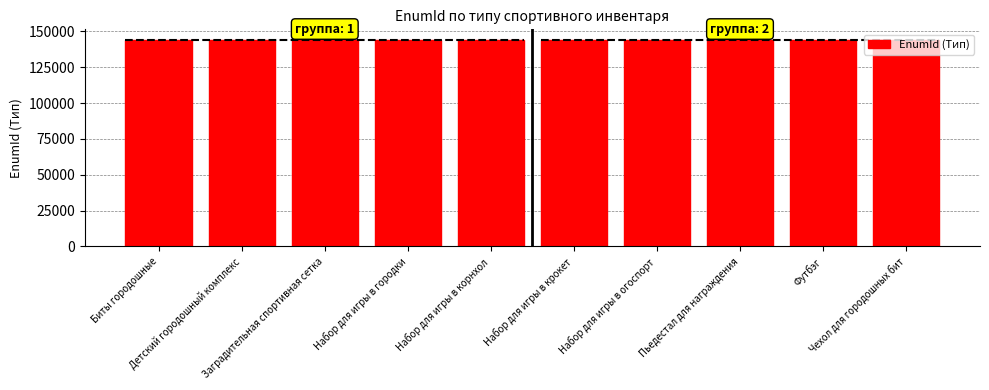

Rank the categories by value from lowest to highest.

Футбэг, Набор для игры в городки, Набор для игры в огоспорт, Чехол для городошных бит, Биты городошные, Детский городошный комплекс, Набор для игры в крокет, Набор для игры в корнхол, Пьедестал для награждения, Заградительная спортивная сетка